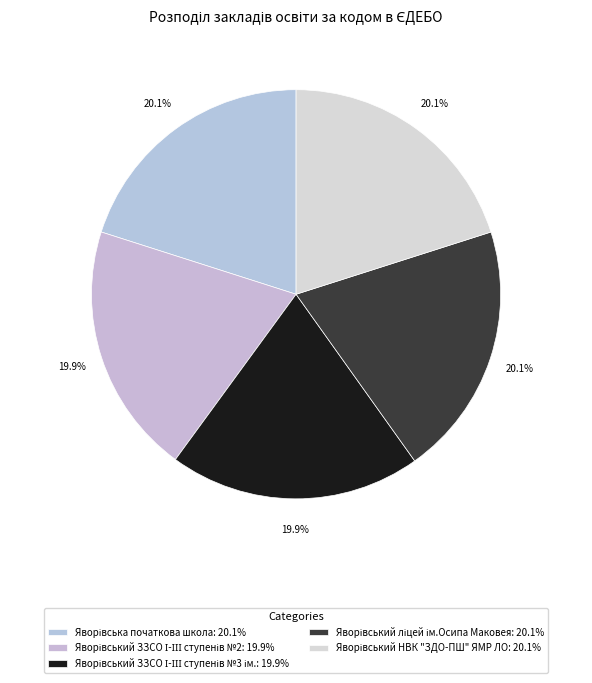

What is the change in value from Яворівська початкова школа to Яворівський ЗЗСО І-ІІІ ступенів №3 ім.?

-1396